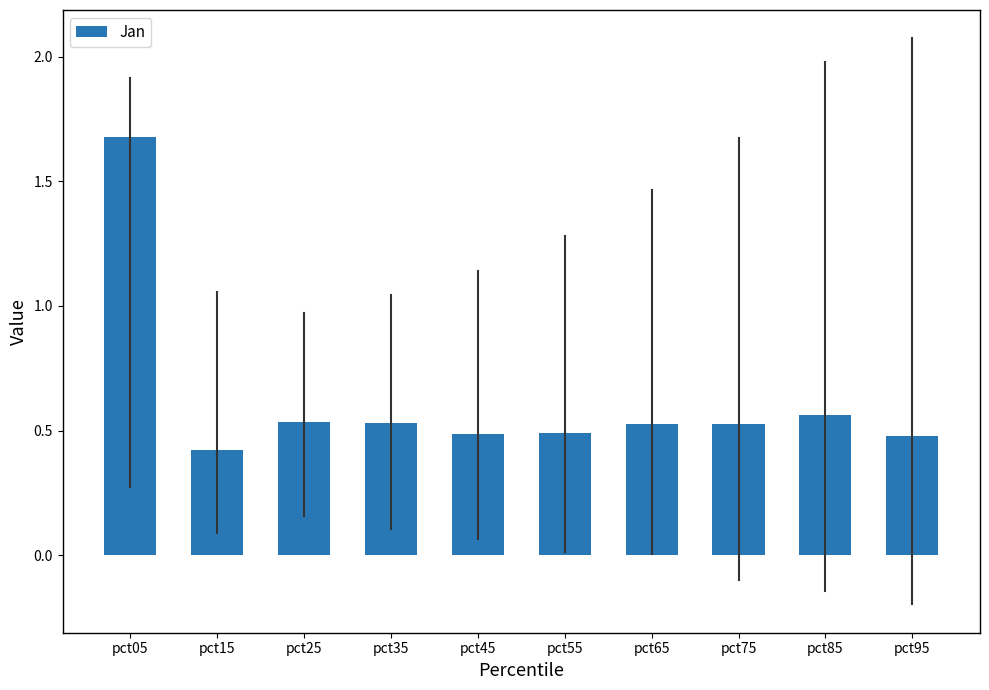

True or false: the data shows 0.2 at pct55.

False